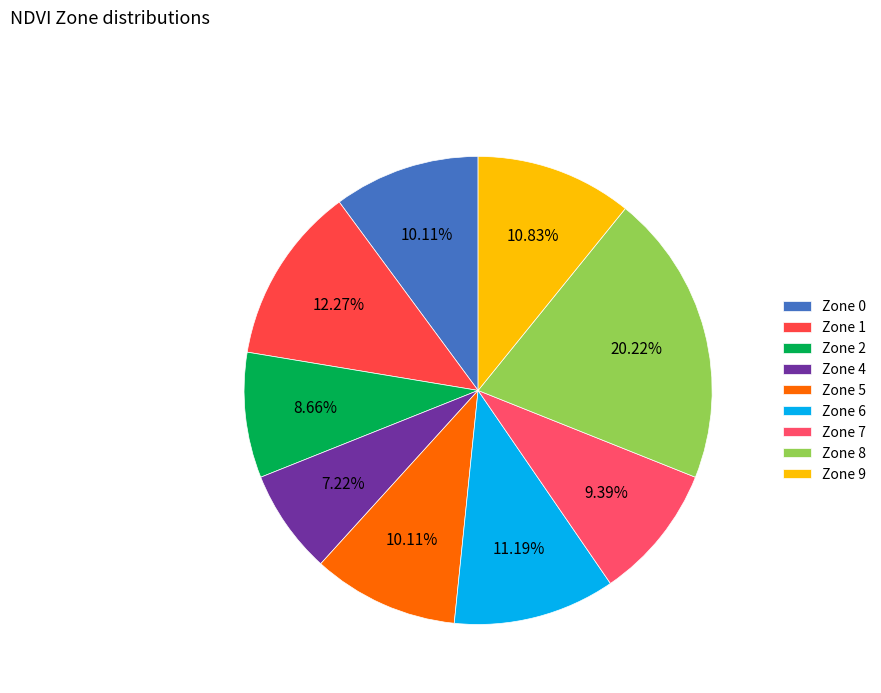

To the nearest percent, what is the combined percentage of Zone 7 and Zone 8?

30%